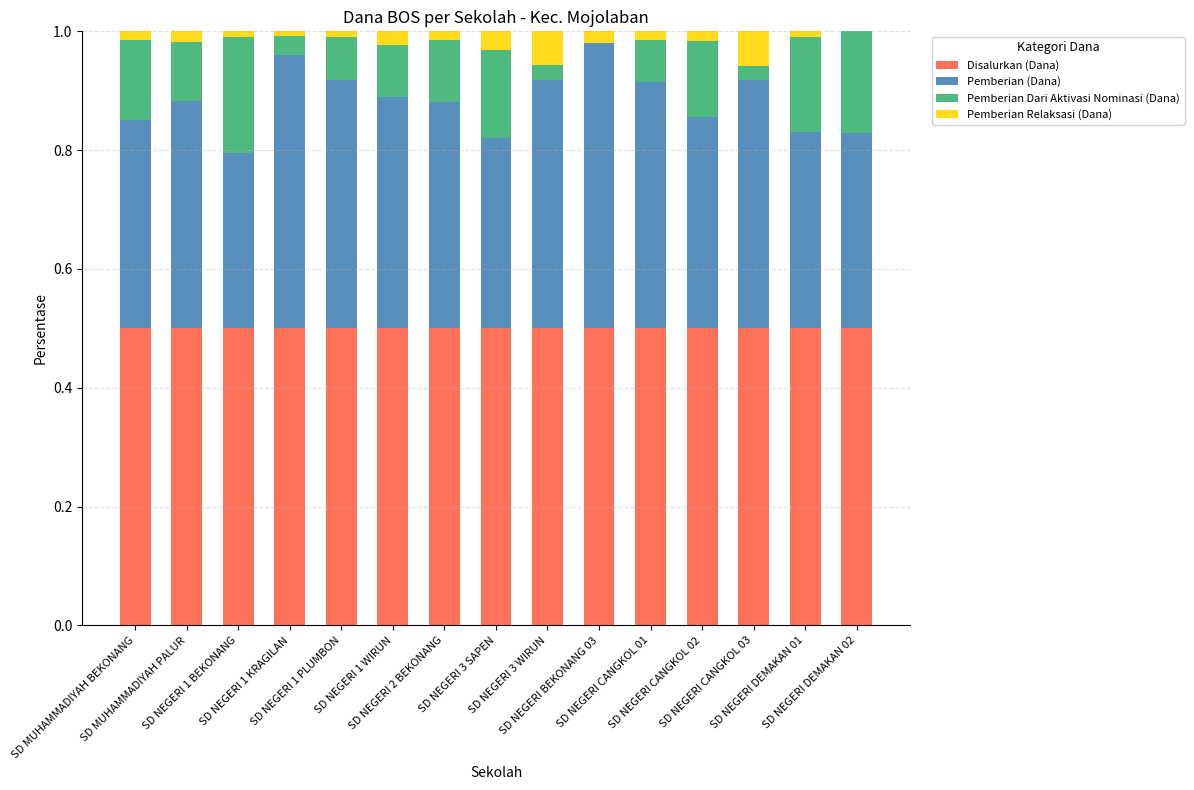

Count the number of categories in the chart.

15